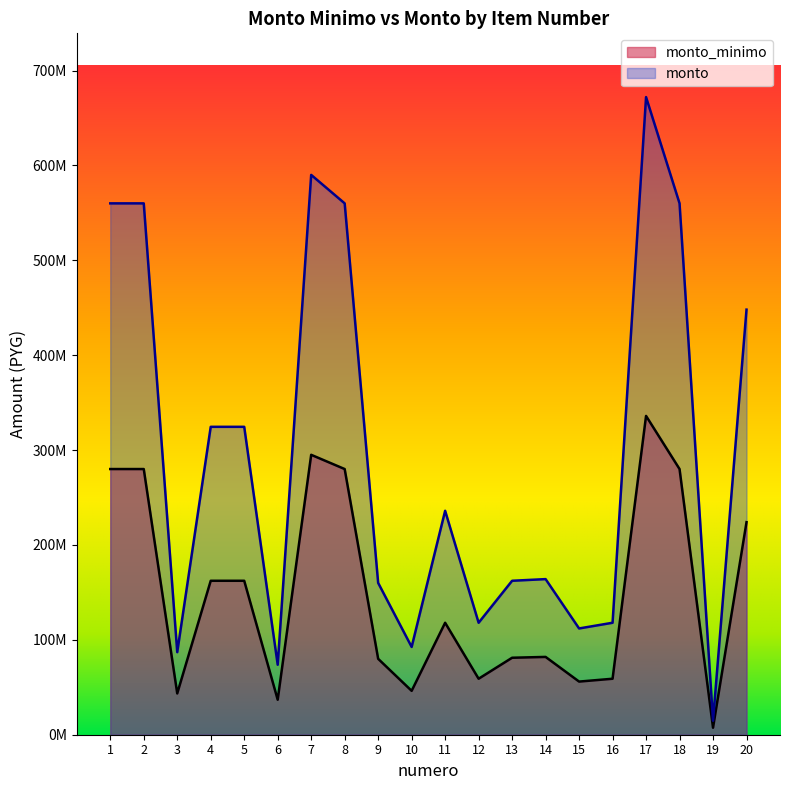

True or false: monto_minimo has a value of 280000000 at 8.

True